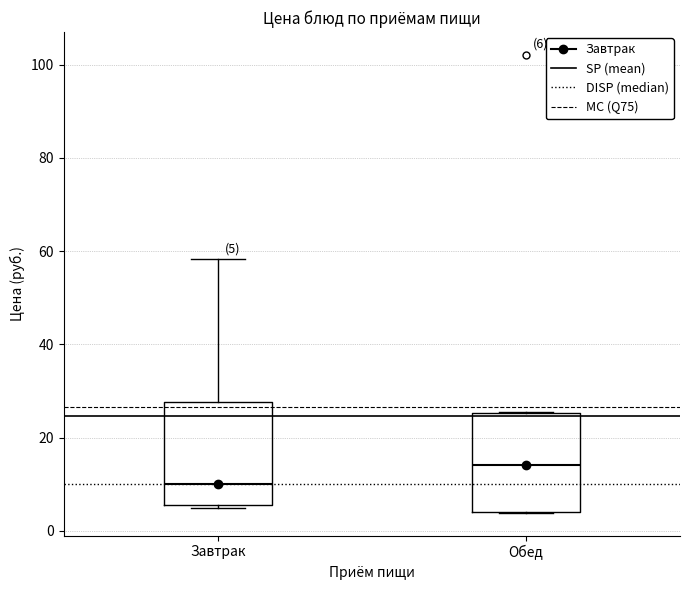

Which box's median line is the lowest?

Завтрак